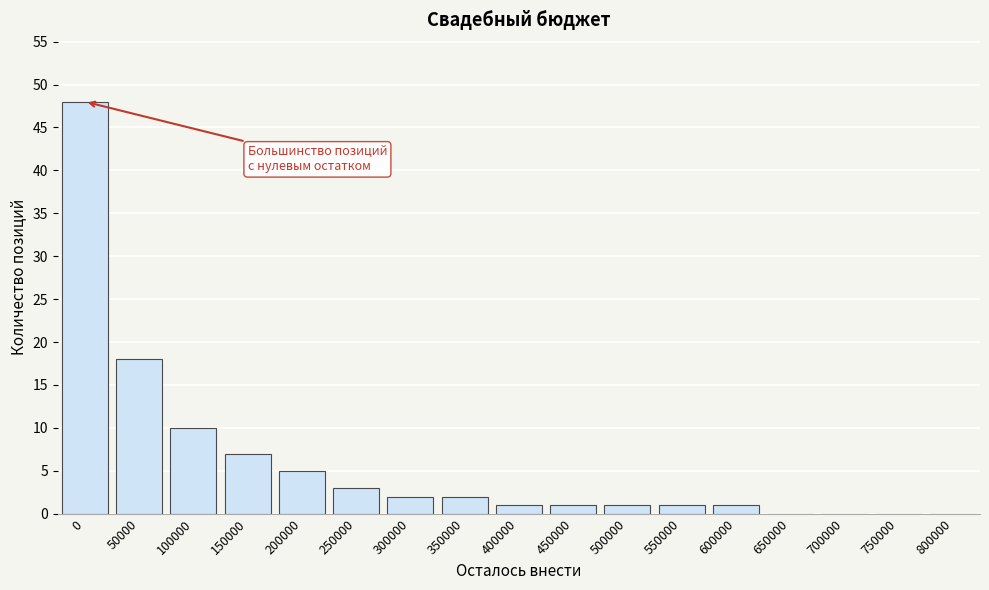

Reading left to right, transcribe all the data shown in this chart.

0=48	50000=18	100000=10	150000=7	200000=5	250000=3	300000=2	350000=2	400000=1	450000=1	500000=1	550000=1	600000=1	650000=0	700000=0	750000=0	800000=0